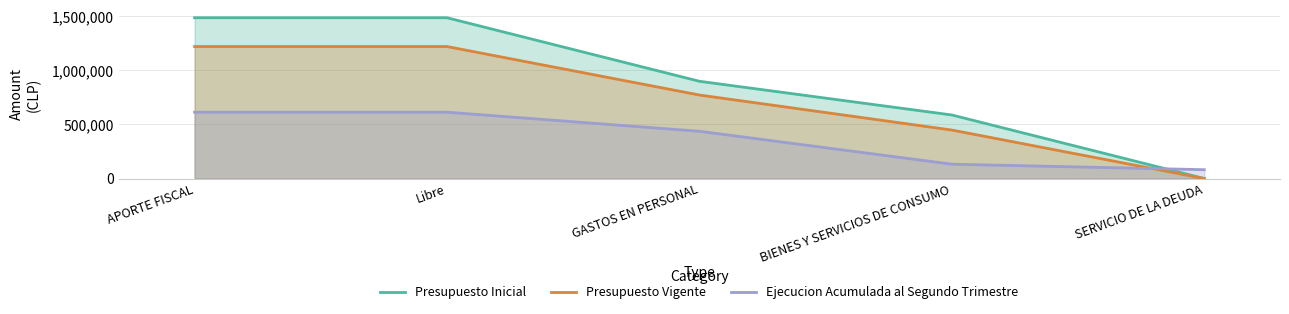

Does the chart have visible grid lines?

Yes